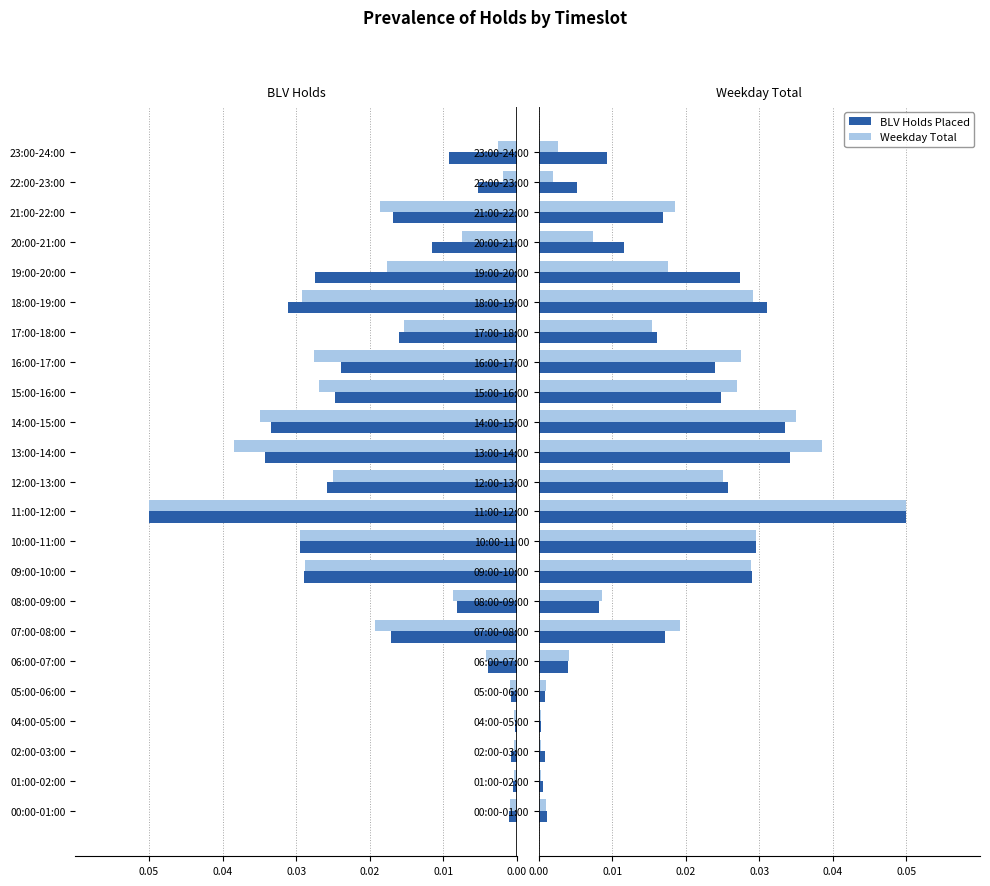

How many bars are there in total?

46